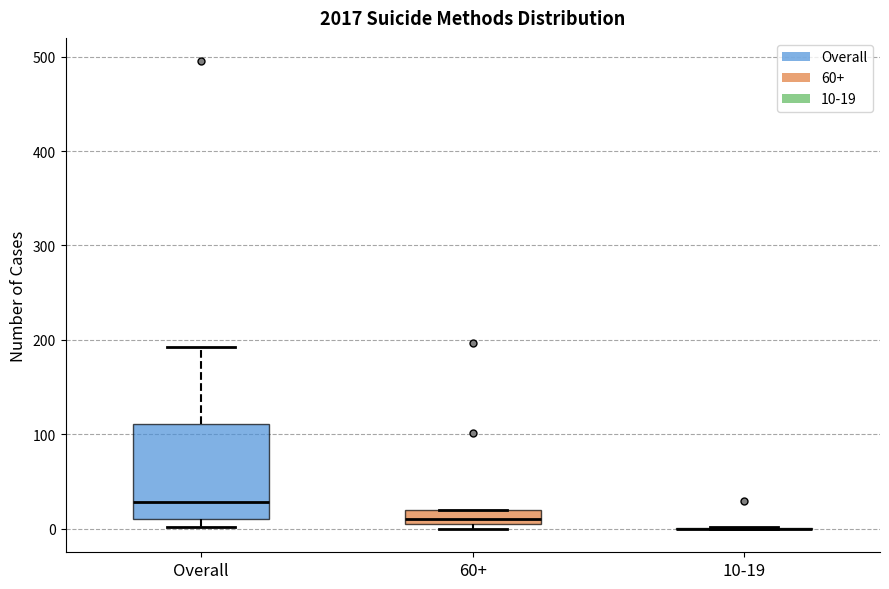

Reading left to right, read every box against the y-axis: the position of its median line, the range the box covers, and the ends of its whiskers. The values are not printed on the chart, so give them approximately, as read against the axis.

Overall: median 30, box 10 to 110, whiskers 0 to 190
60+: median 10 (inside the box), box 10 to 20, whiskers 0 to 20
10-19: box collapsed to a line at 0, whiskers 0 to 0